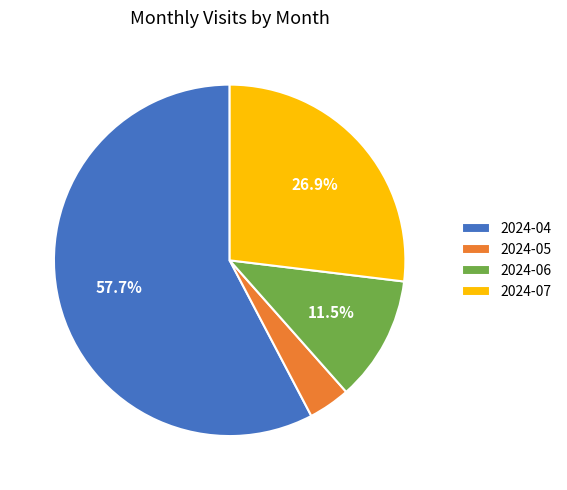

Rank the categories by value from highest to lowest.

2024-04, 2024-07, 2024-06, 2024-05